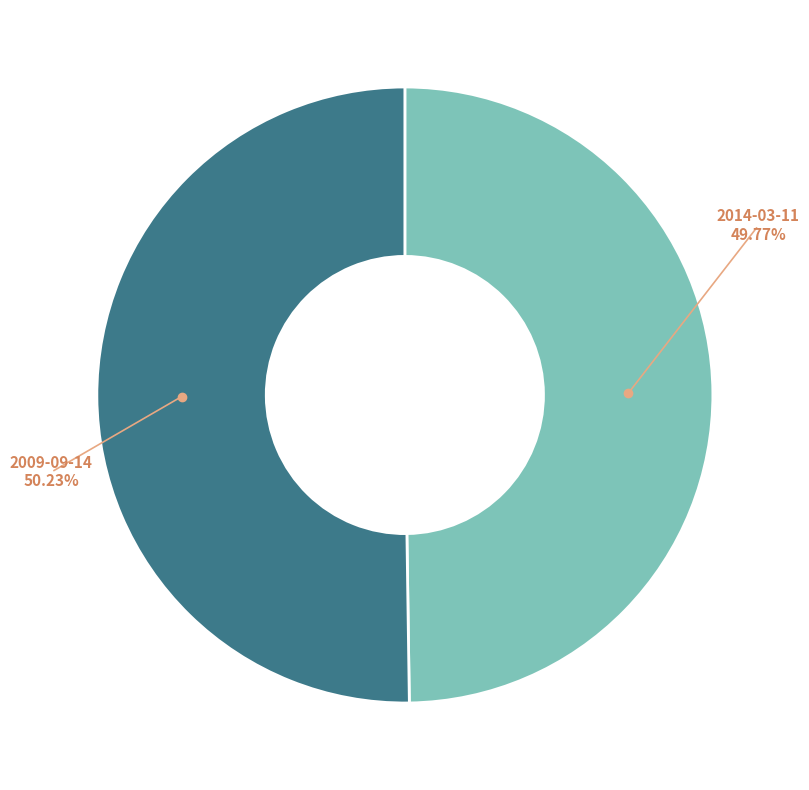

Does any single category account for the majority?

Yes